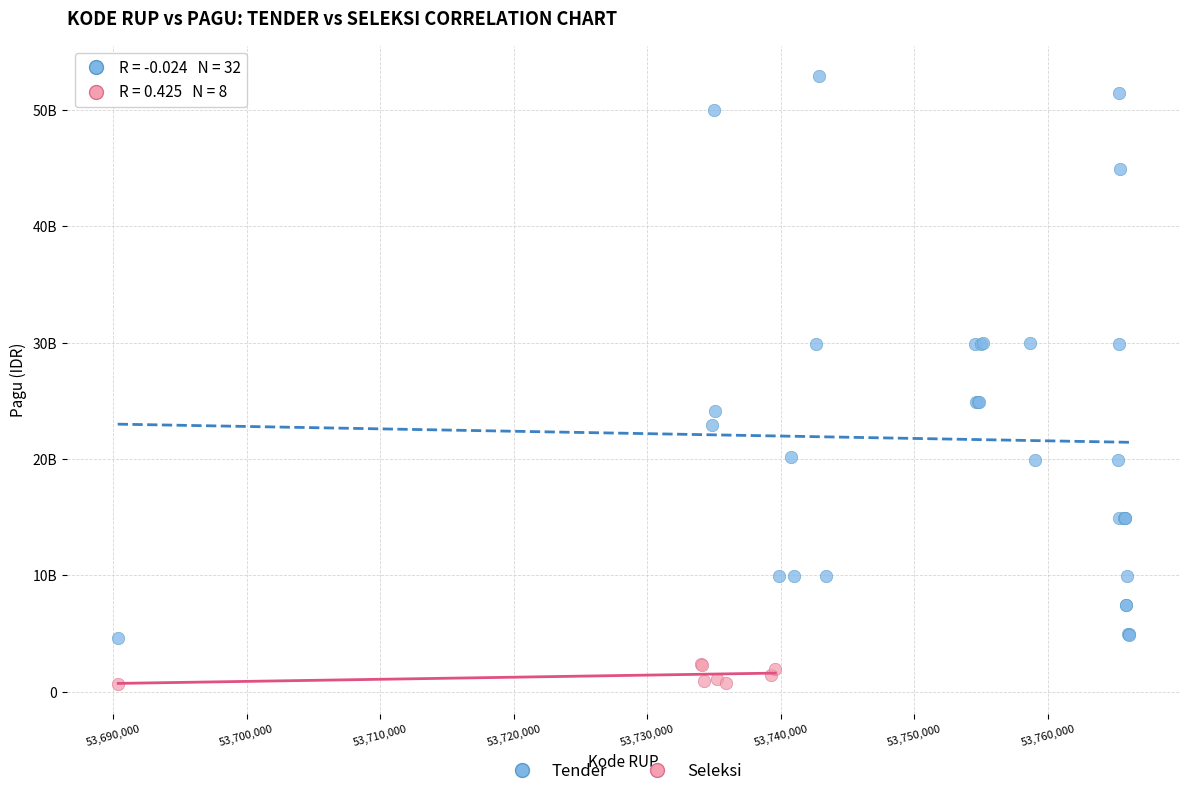

What are all the series names shown in the legend?

Tender, Seleksi